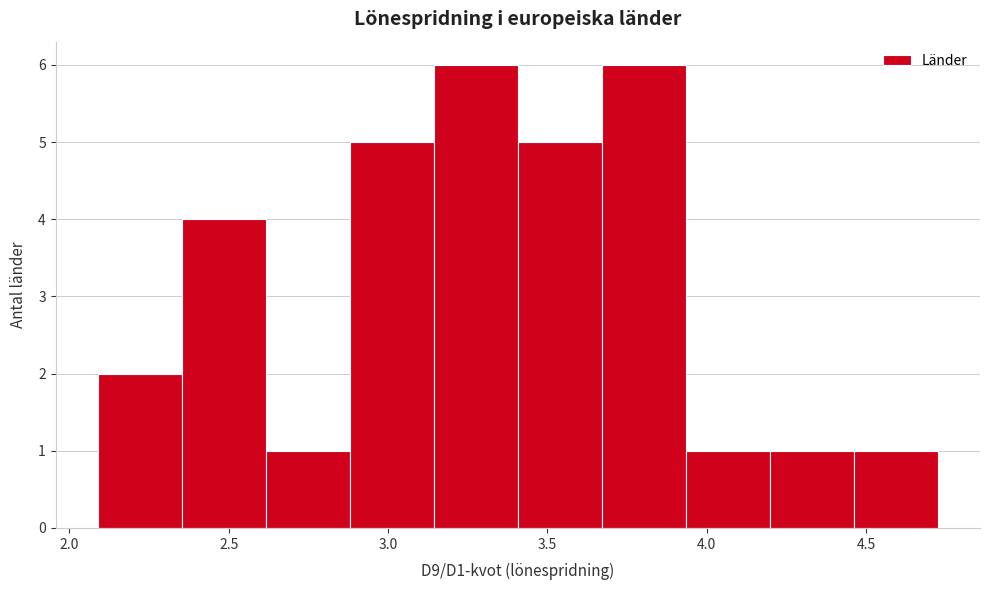

What is the height of the bar covering 4.45 to 4.75 on the x-axis? Neither the bar edges nor the heights are printed on the chart, so give them approximately, as read against the axes.

1